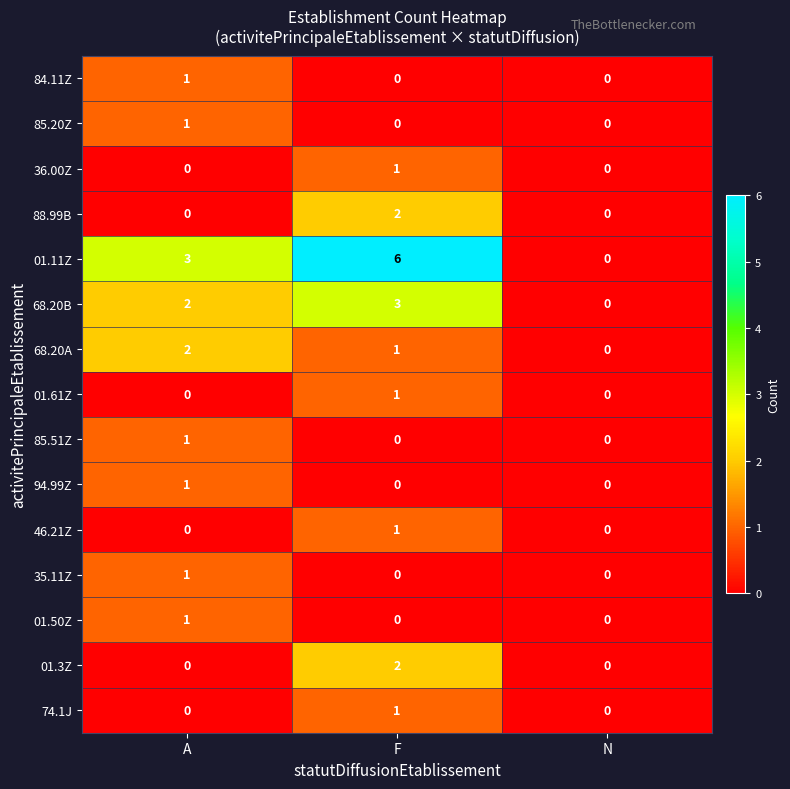

True or false: 85.20Z has a value of 0 at F.

True